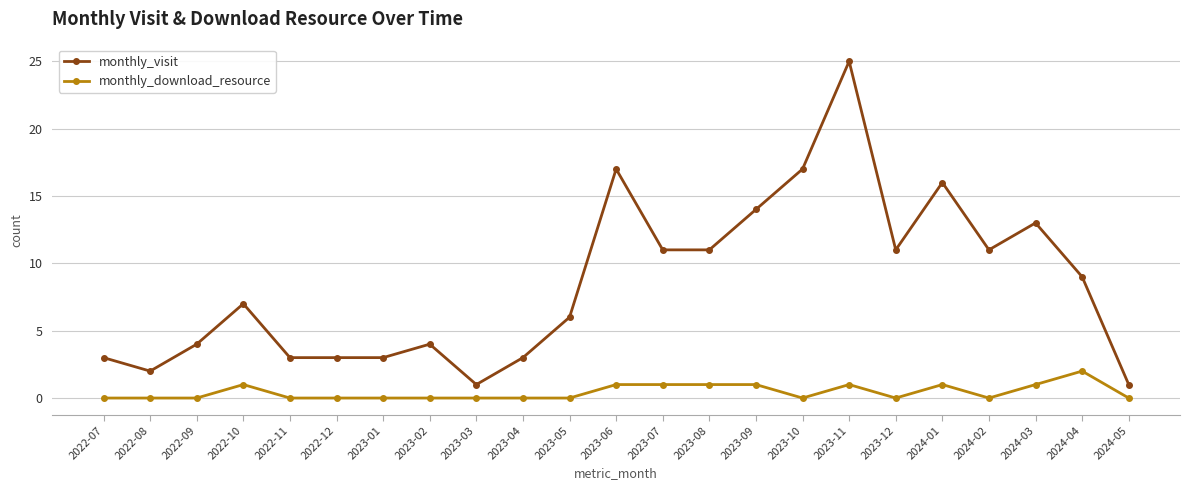

Is it true that monthly_download_resource equals -1 at 2024-05?

False